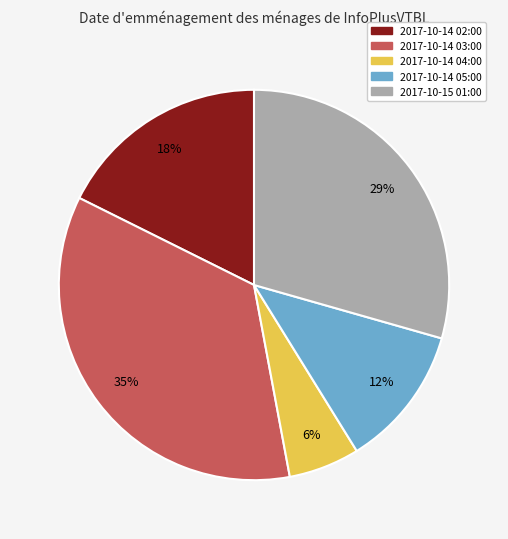

True or false: 2017-10-14 04:00 accounts for 6% of the total.

True